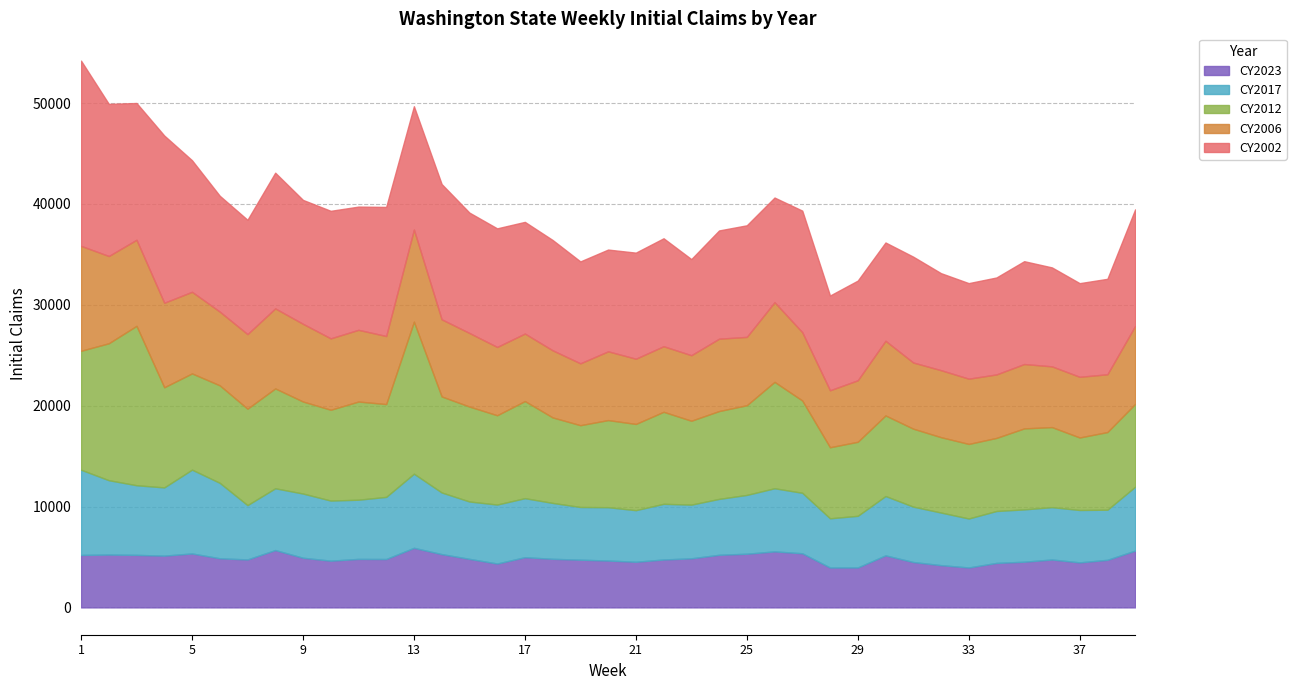

At which category is the sum across all series the highest?

1